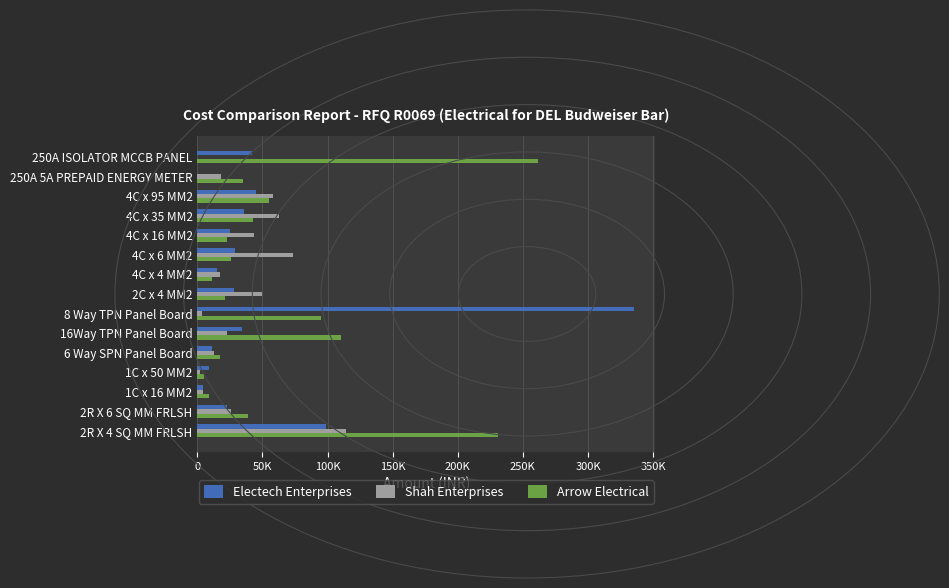

What are all the series names shown in the legend?

Electech Enterprises, Shah Enterprises, Arrow Electrical